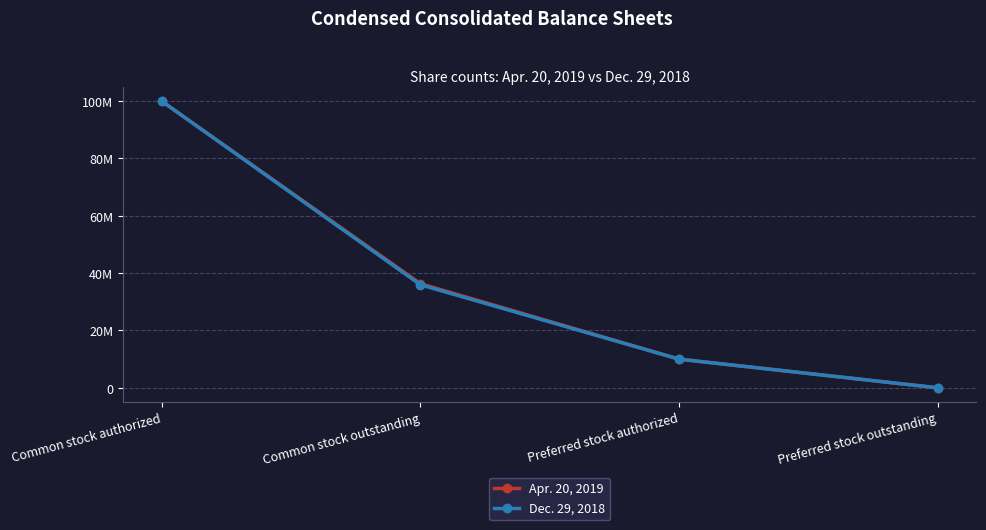

List the series in order of their overall mean, highest first.

Apr. 20, 2019, Dec. 29, 2018